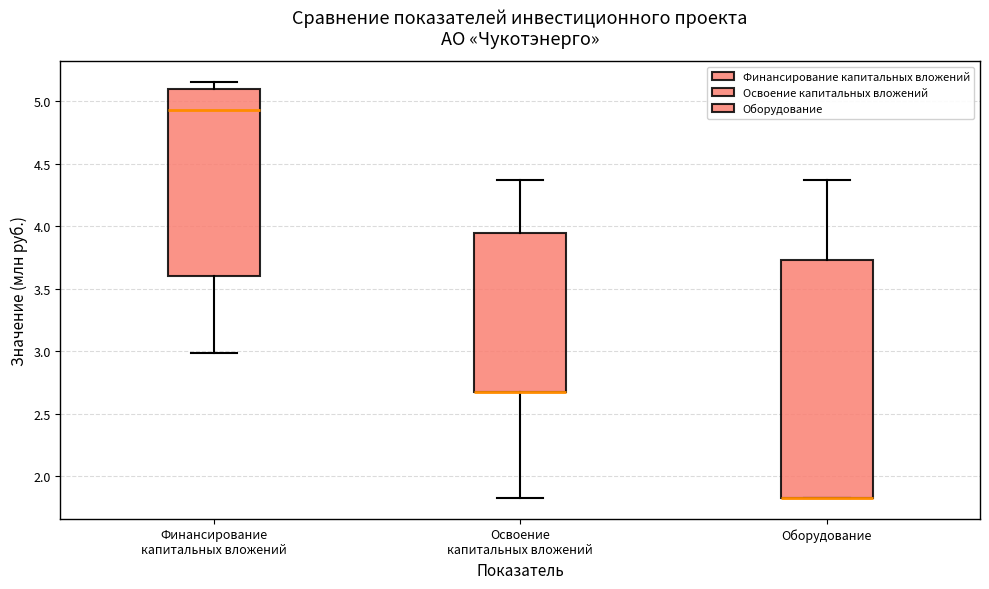

Where is the lower edge of the box for Освоение капитальных вложений on the y-axis? The values are not printed on the chart, so give them approximately, as read against the axis.

2.65